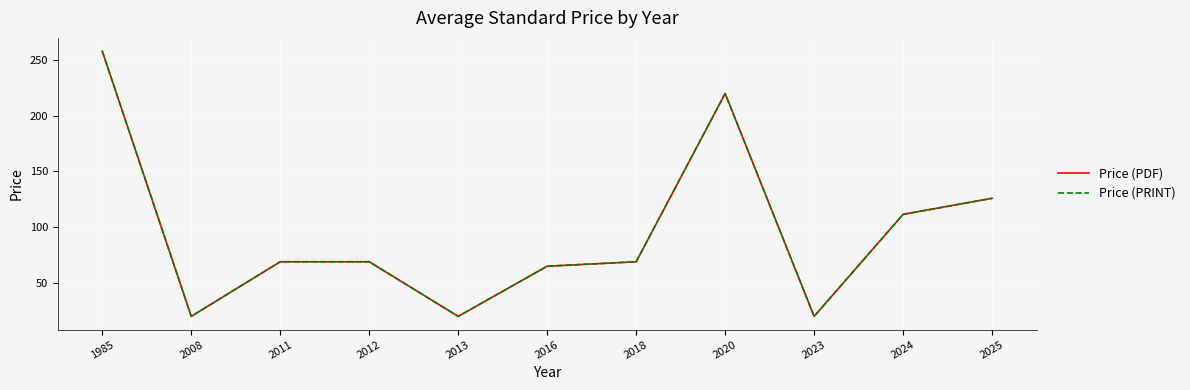

In Price (PRINT), how many points are higher than both neighbors (excluding endpoints)?

1